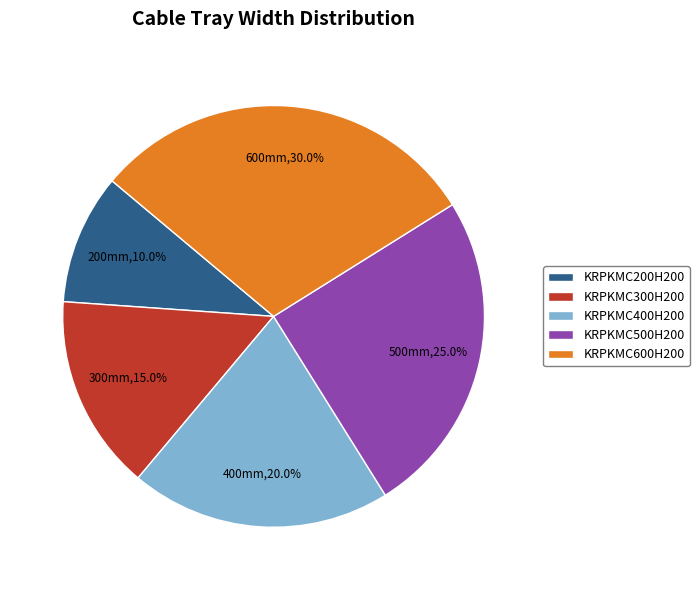

Approximately how many times larger is the value at KRPKMC400H200 compared to KRPKMC600H200?

0.7